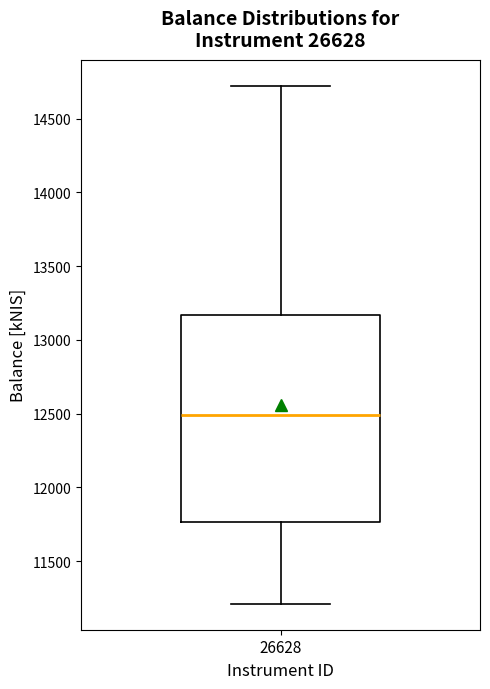

Where does the median line of the box at x = 26628 sit on the y-axis? The values are not printed on the chart, so give them approximately, as read against the axis.

12500